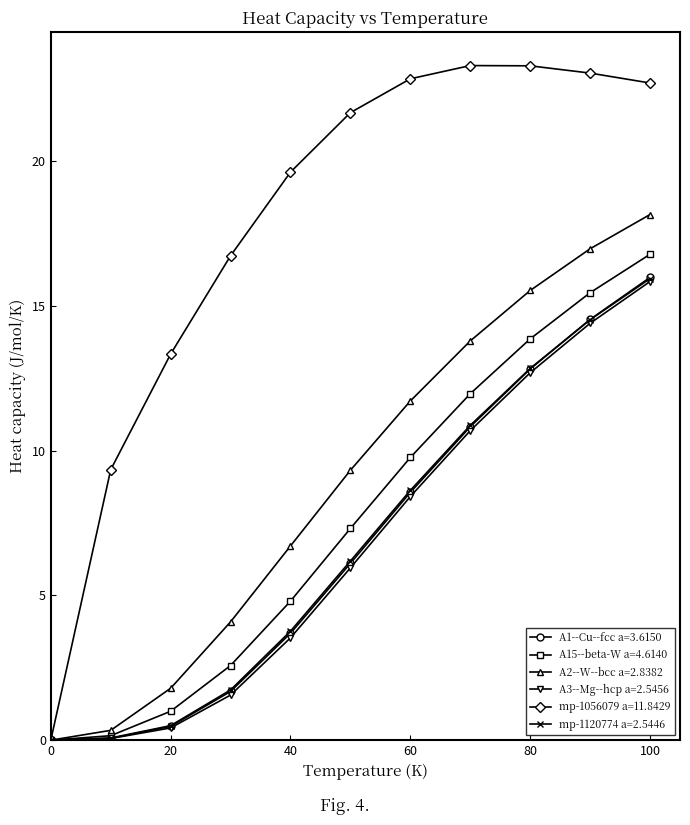

Which series has the largest range (max minus min)?

mp-1056079 a=11.8429